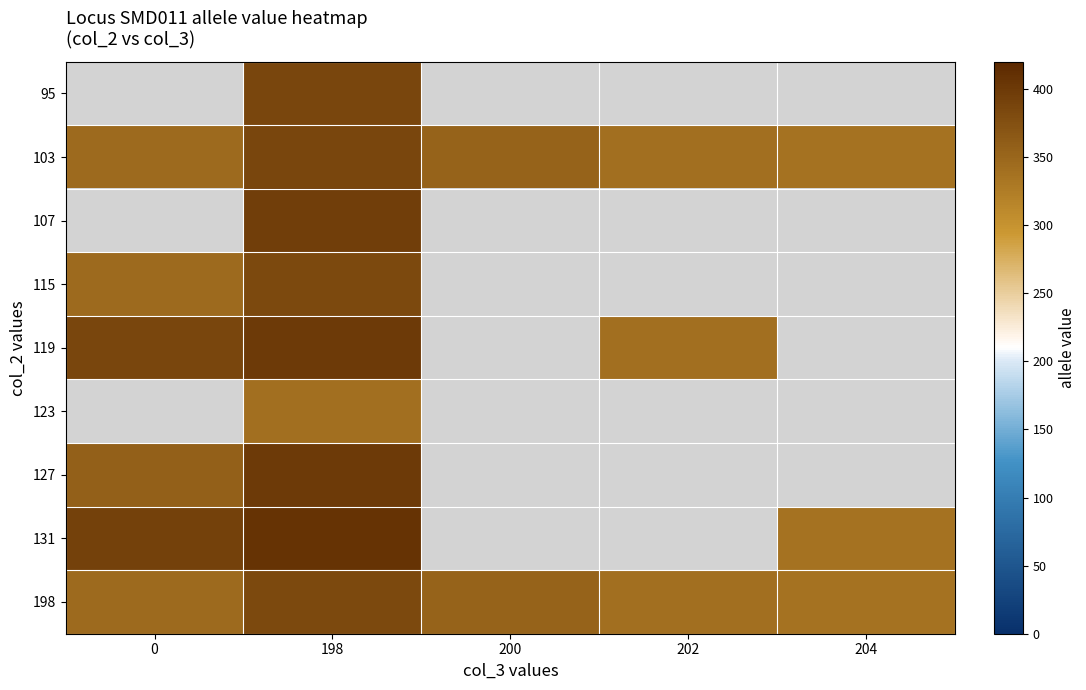

What is the total value across all series at 0?

2170